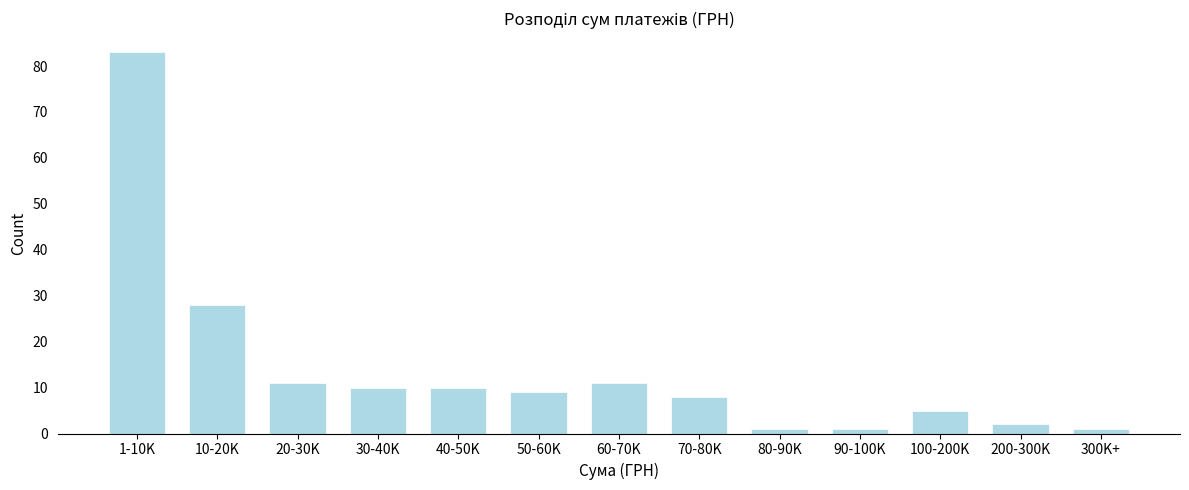

Reading right to left, extract all data points from this chart.

1	2	5	1	1	8	11	9	10	10	11	28	83